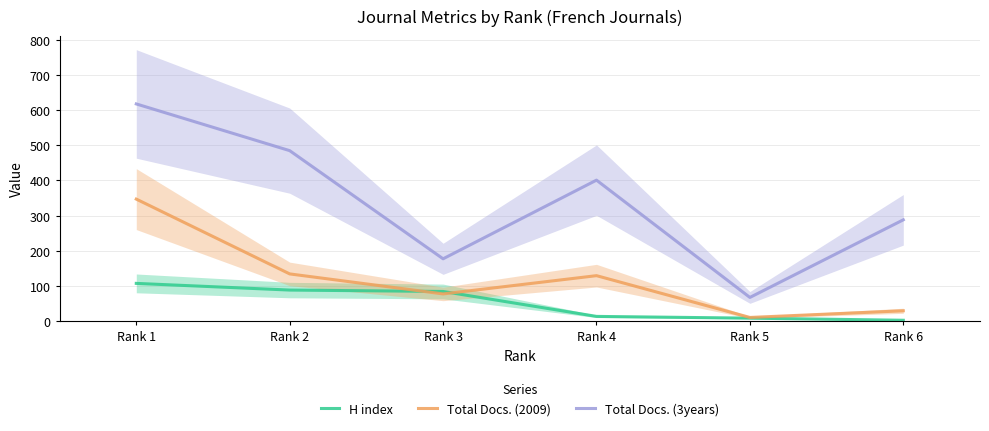

Which series has the largest range (max minus min)?

Total Docs. (3years)